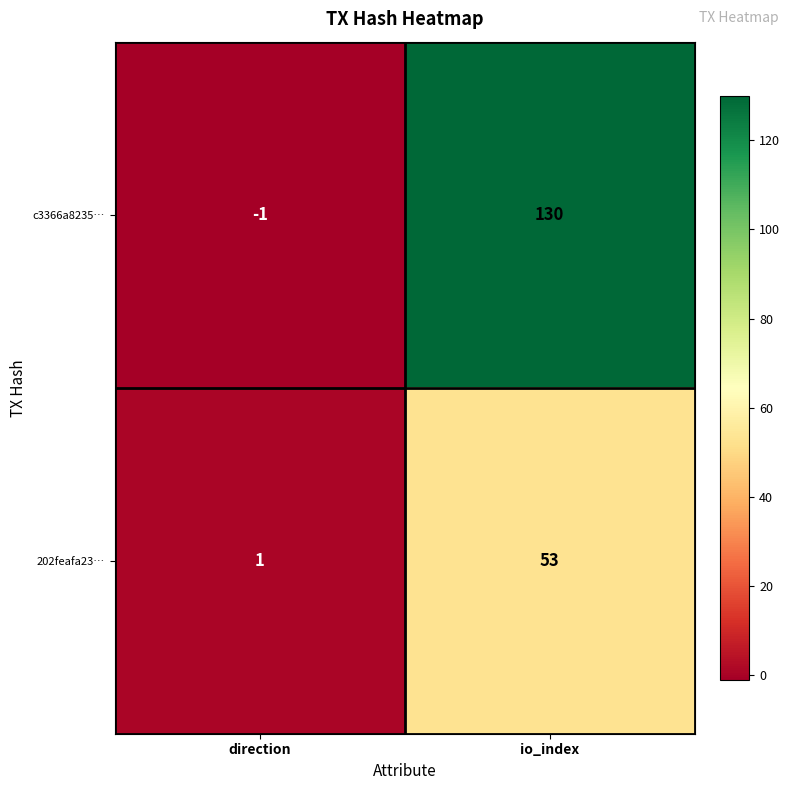

Reading left to right, list all the values displayed in this chart.

c3366a8235…: -1	130
202feafa23…: 1	53